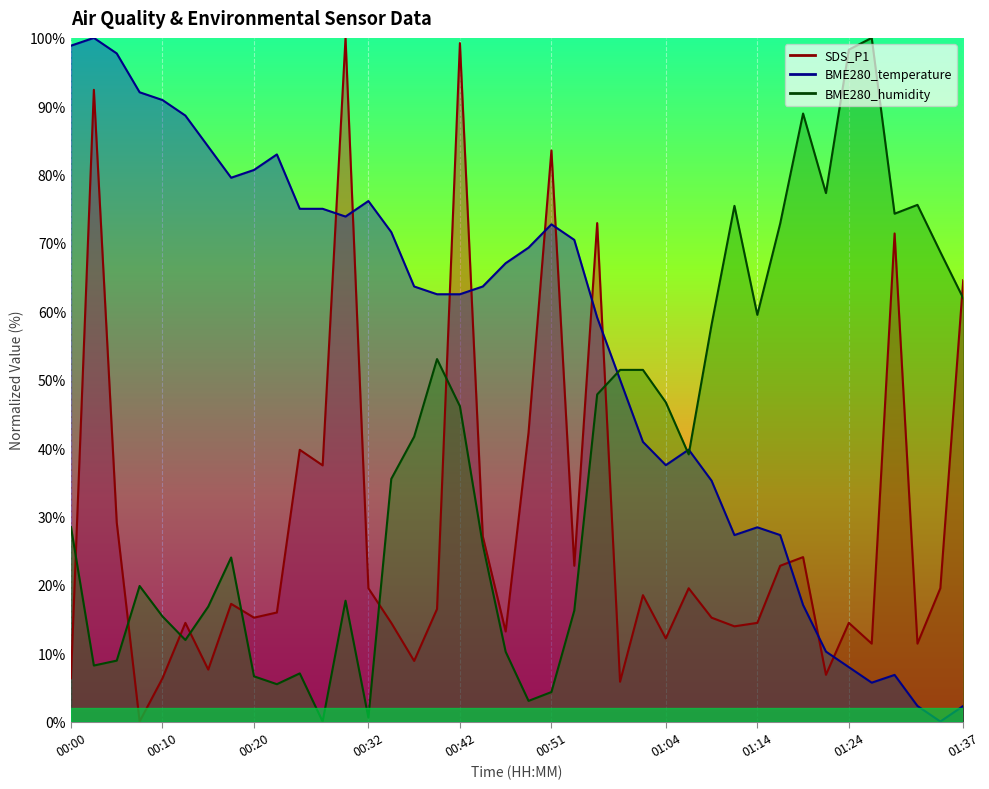

What is the difference between the SDS_P1 values at 00:15 and 00:05?

21.5